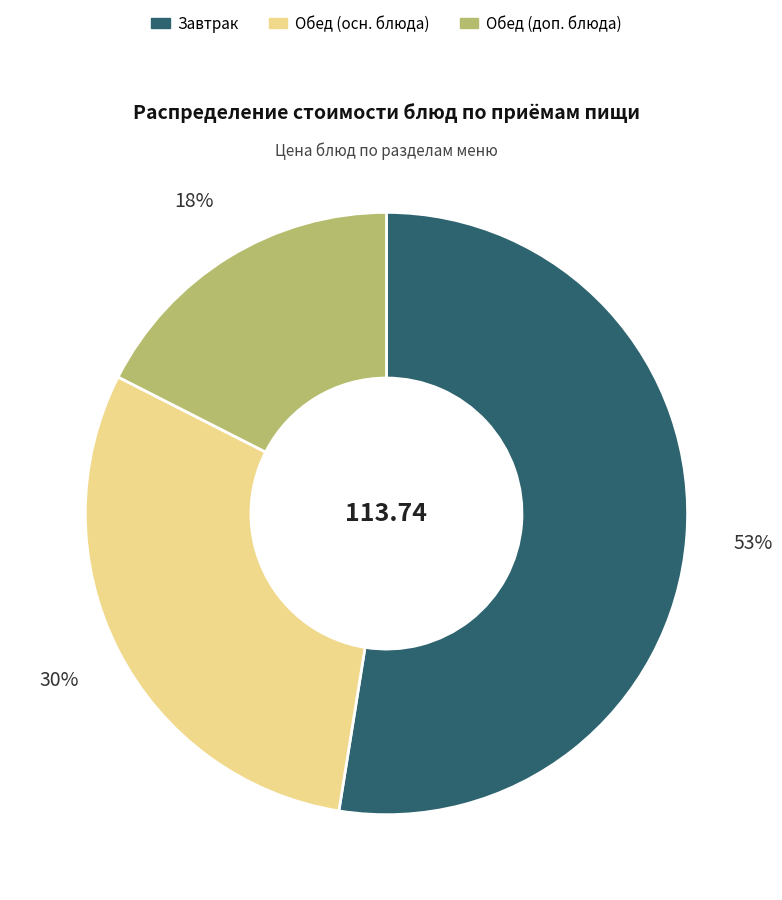

Does any single category account for the majority?

Yes